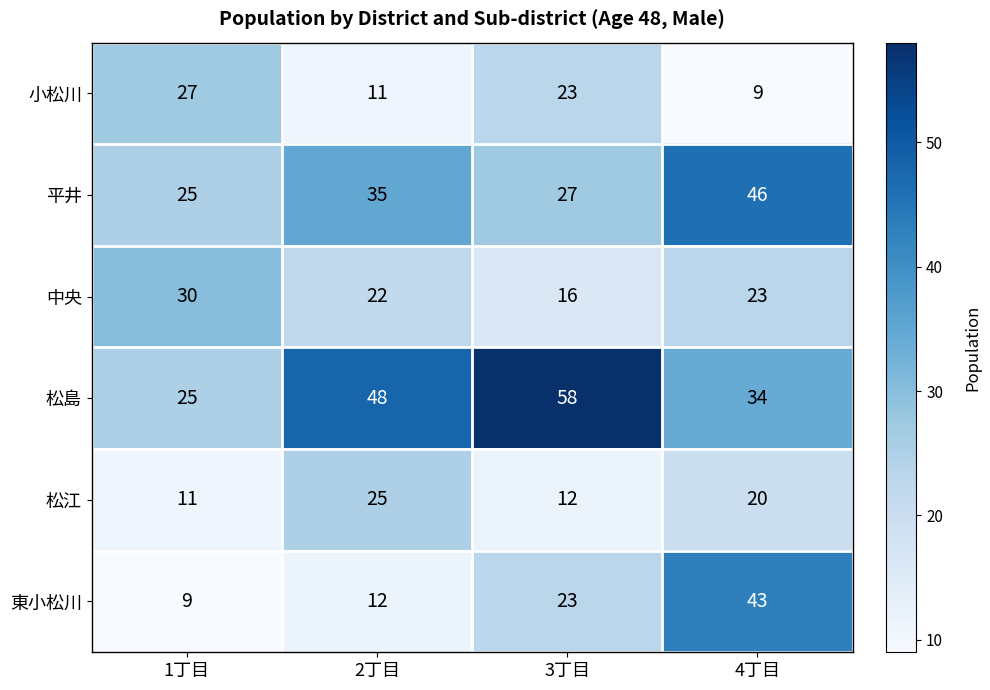

How many distinct data groups are displayed?

6